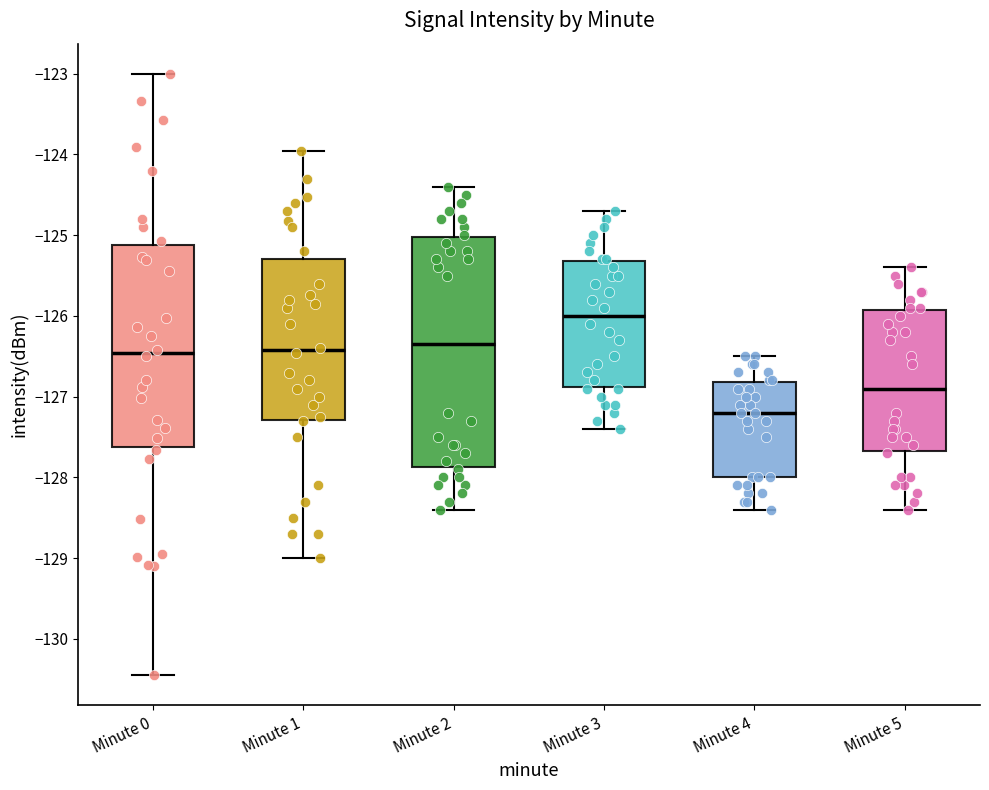

Which box is the tallest, from its lower edge to its upper edge?

Minute 2